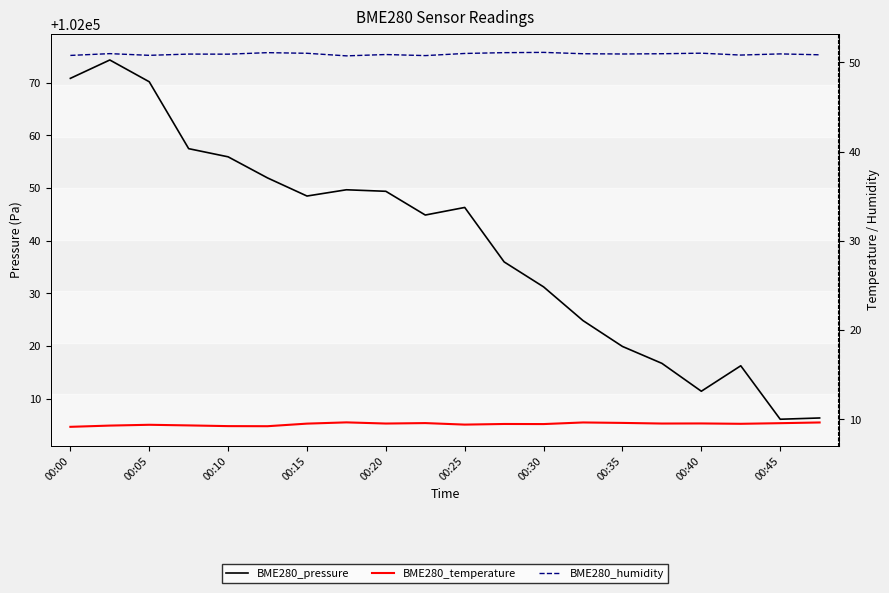

Which series has the largest total across all categories?

BME280_pressure